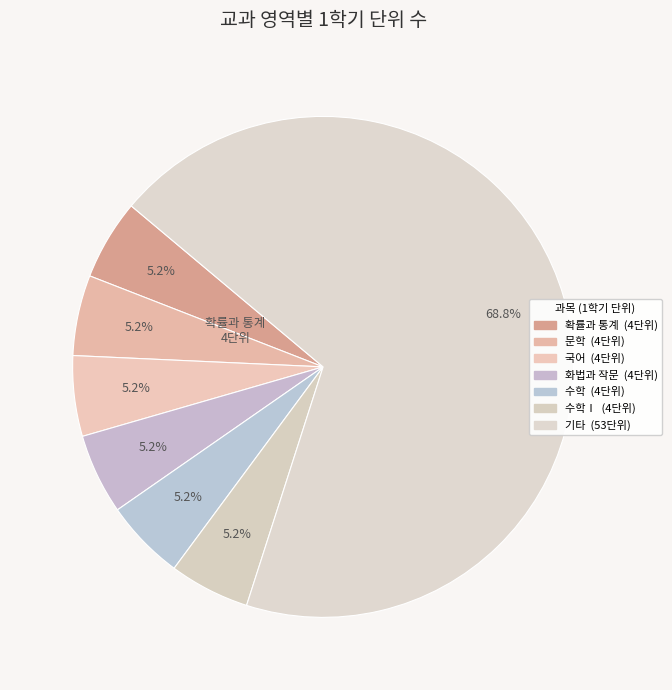

How many segments does this pie chart have?

7